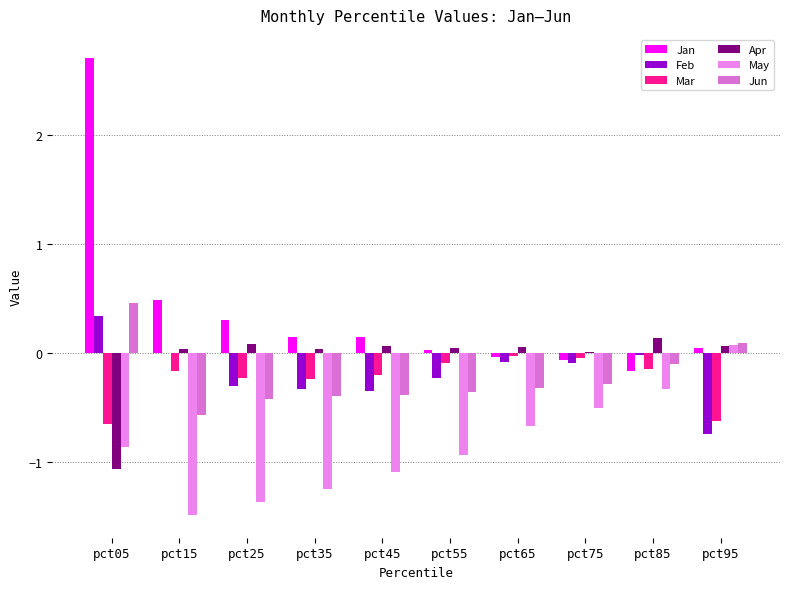

Does the chart contain stacked bars?

No